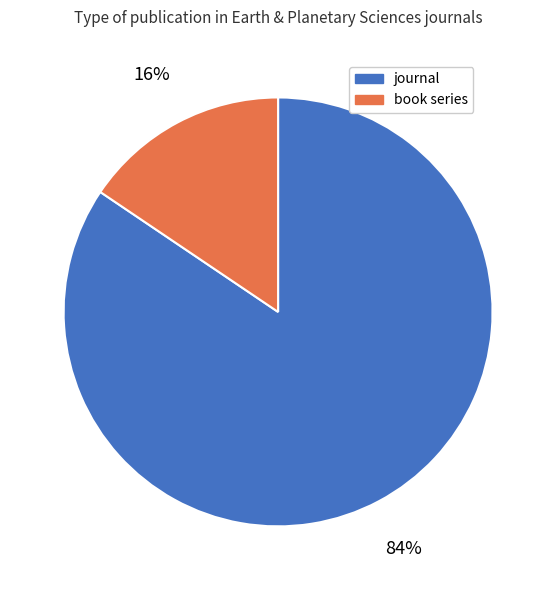

To the nearest percent, what portion does book series represent?

16%